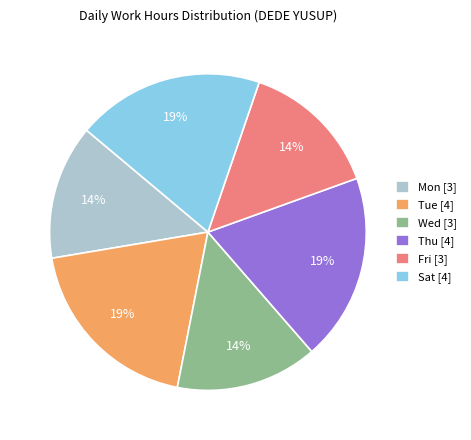

What percentage is the Sat [4] slice, to the nearest percent?

19%